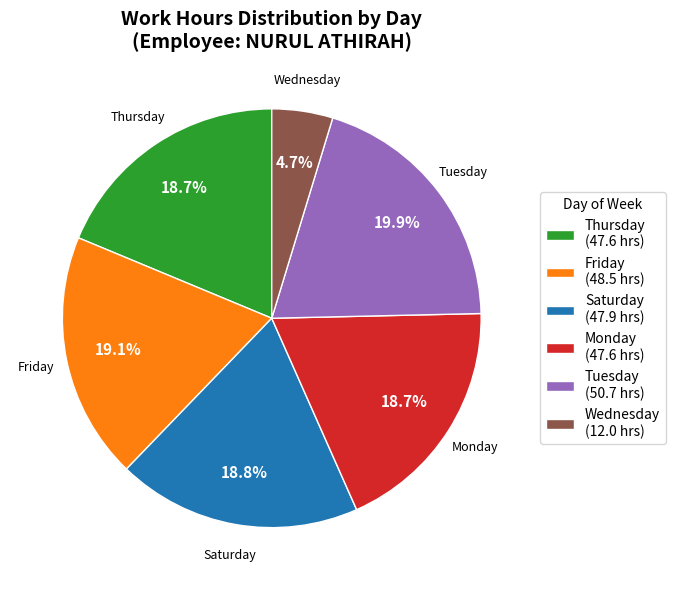

Which slice is the smallest?

Wednesday (12.0 hrs)